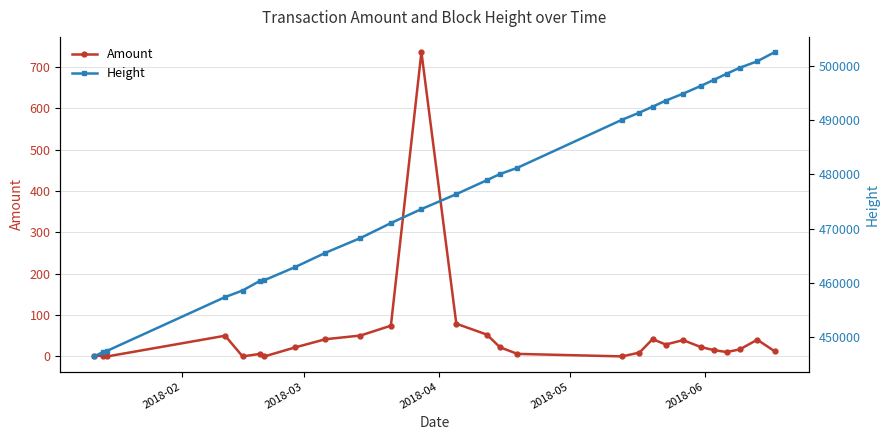

True or false: Amount has more than 0 interior local peaks.

True